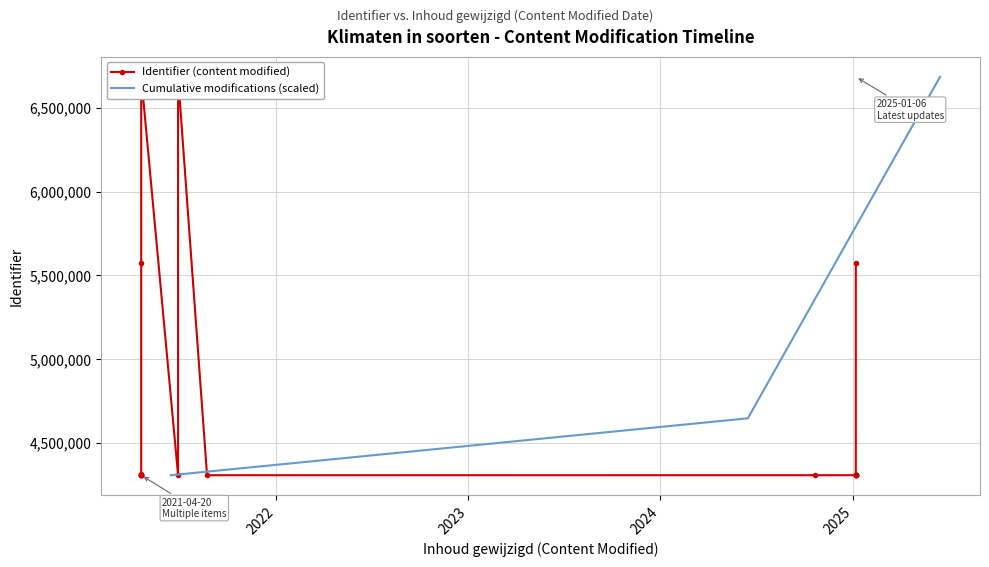

Reading left to right, extract all data points from this chart.

4306443	4306444	4306446	4306448	4306449	4306450	4306451	4306452	4306585	4306587	4306656	4307020	4307021	4312789	5575149	5575150	6685582	6685586